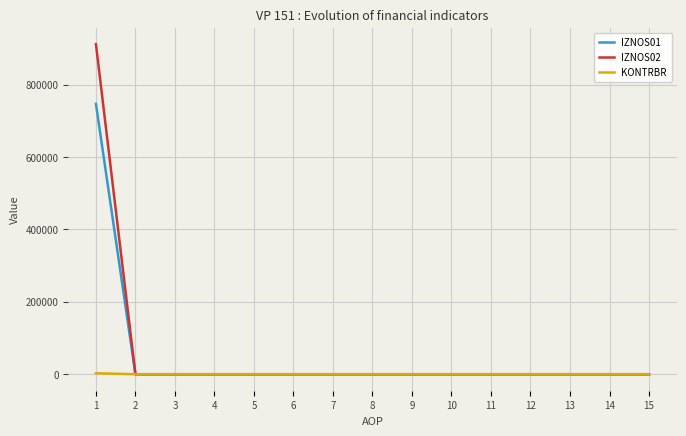

How many series are shown in this chart?

3